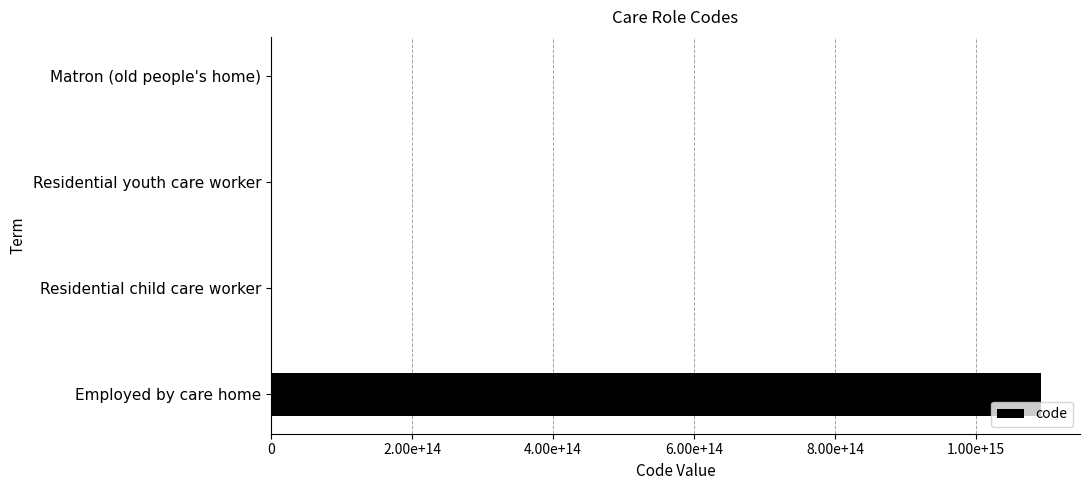

Are the bars horizontal?

Yes